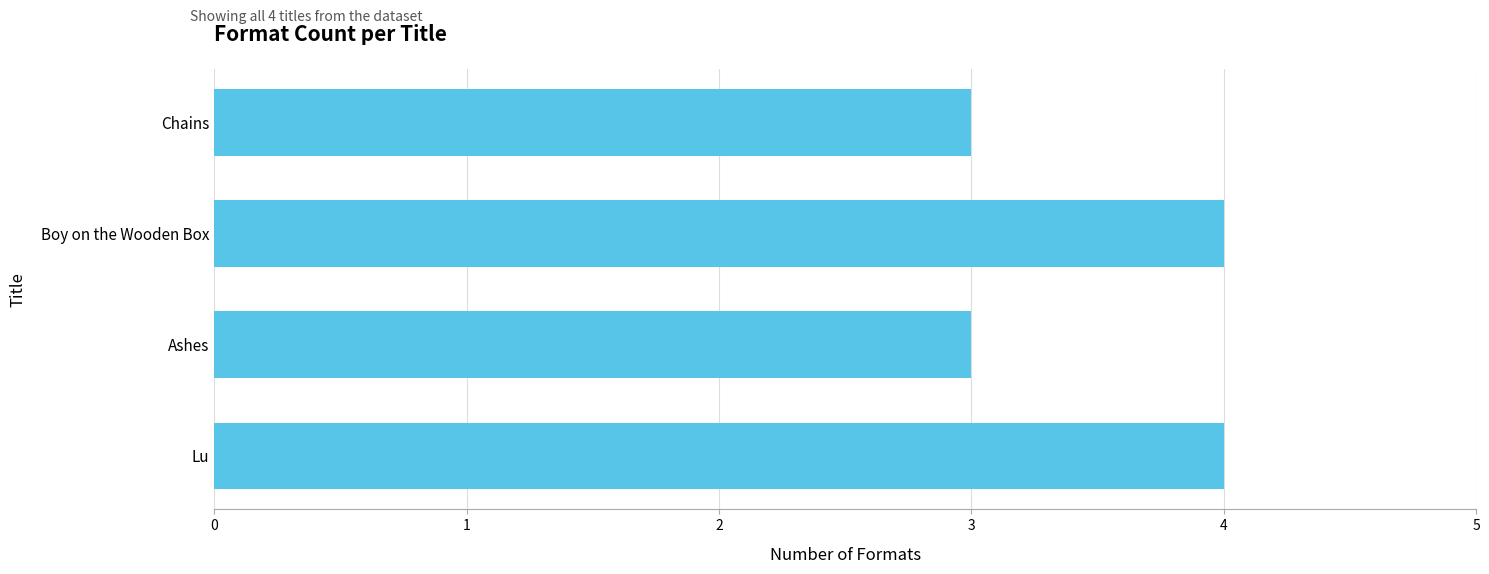

What is the average value?

4